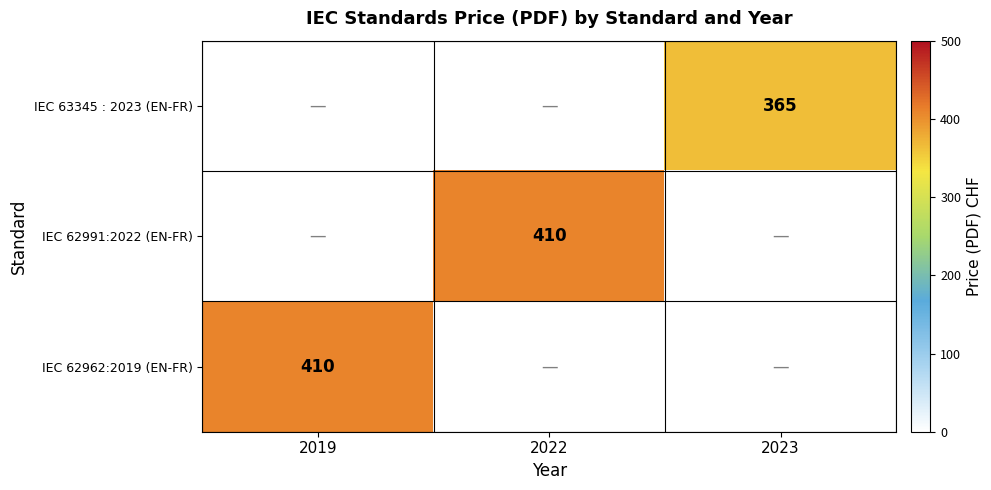

Which has a higher value, 2022 or 2019?

2022